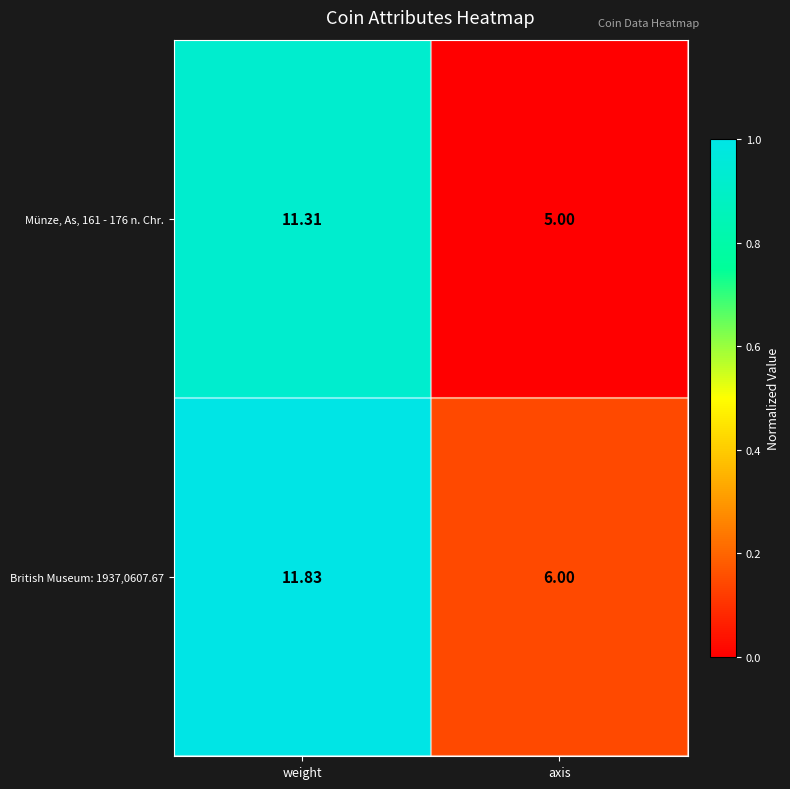

At which category is the sum across all series the highest?

weight